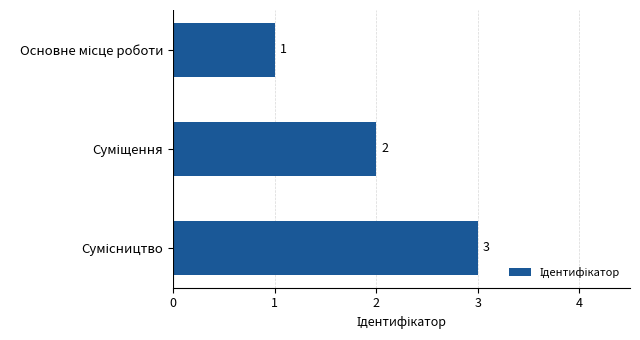

How many values are between 1 and 3?

3